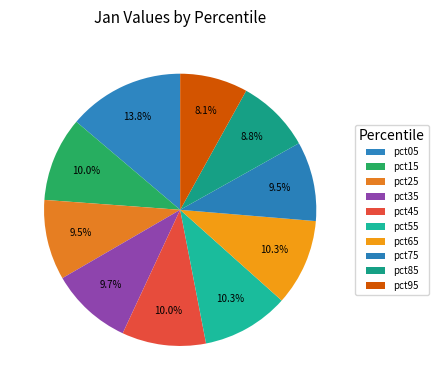

Which category has the biggest portion of the pie?

pct05